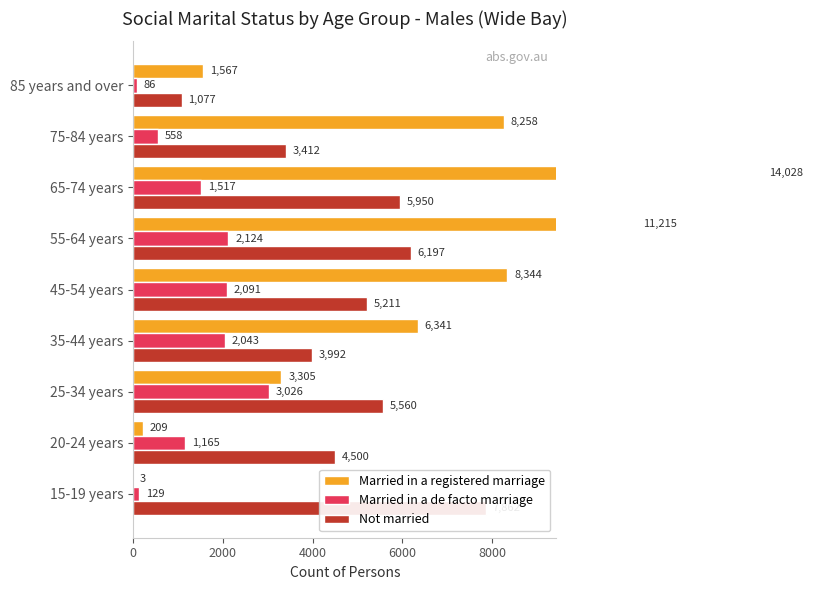

Which series has the largest range (max minus min)?

Married in a registered marriage